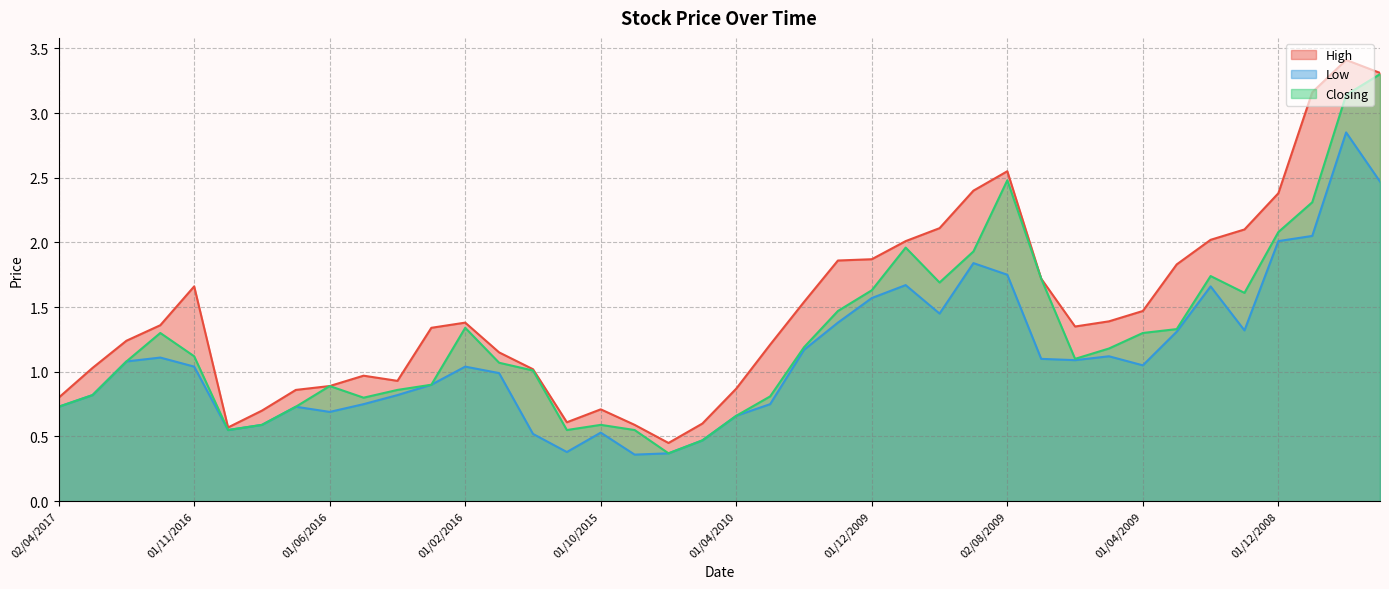

Is the value of Closing at 04/01/2009 greater than the value of High at 02/11/2008?

No